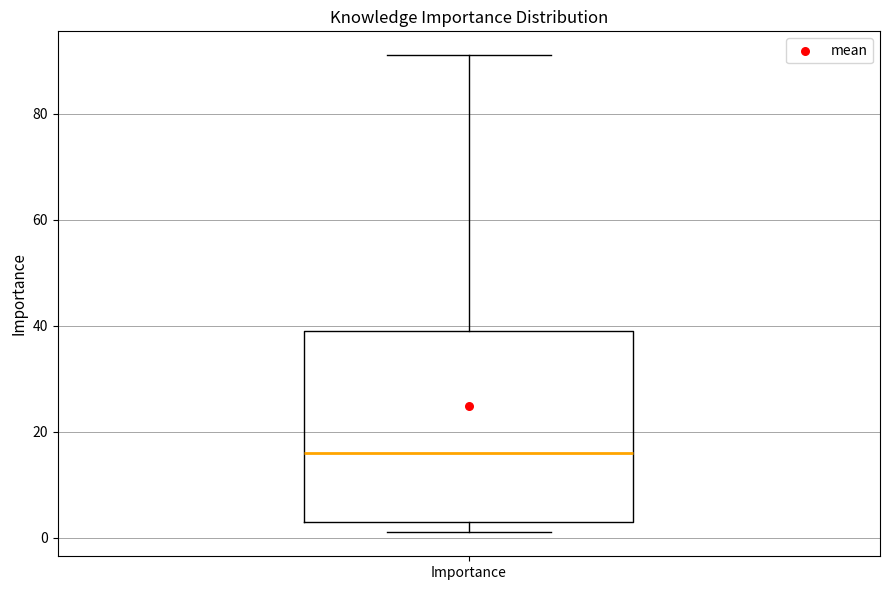

Read this box plot against the y-axis: the position of the median line, the range covered by the box, and the ends of both whiskers. The values are not printed on the chart, so give them approximately, as read against the axis.

median 16, box 4 to 40, whiskers 2 to 92